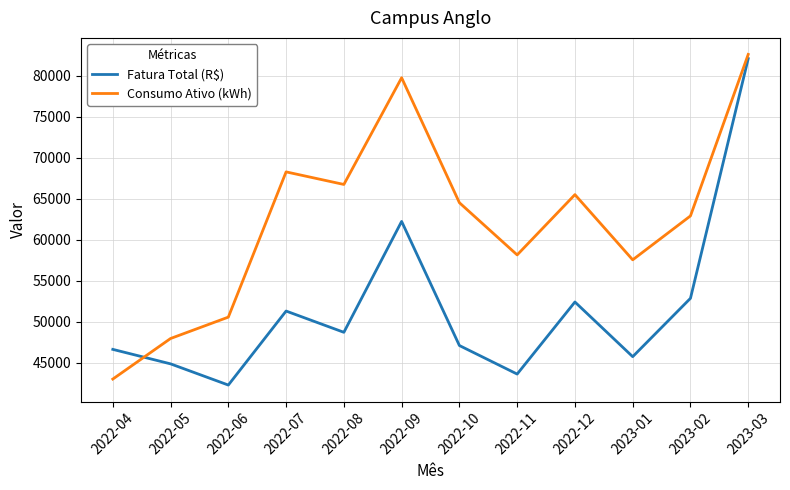

At which category does Fatura Total (R$) reach its first local peak?

2022-07